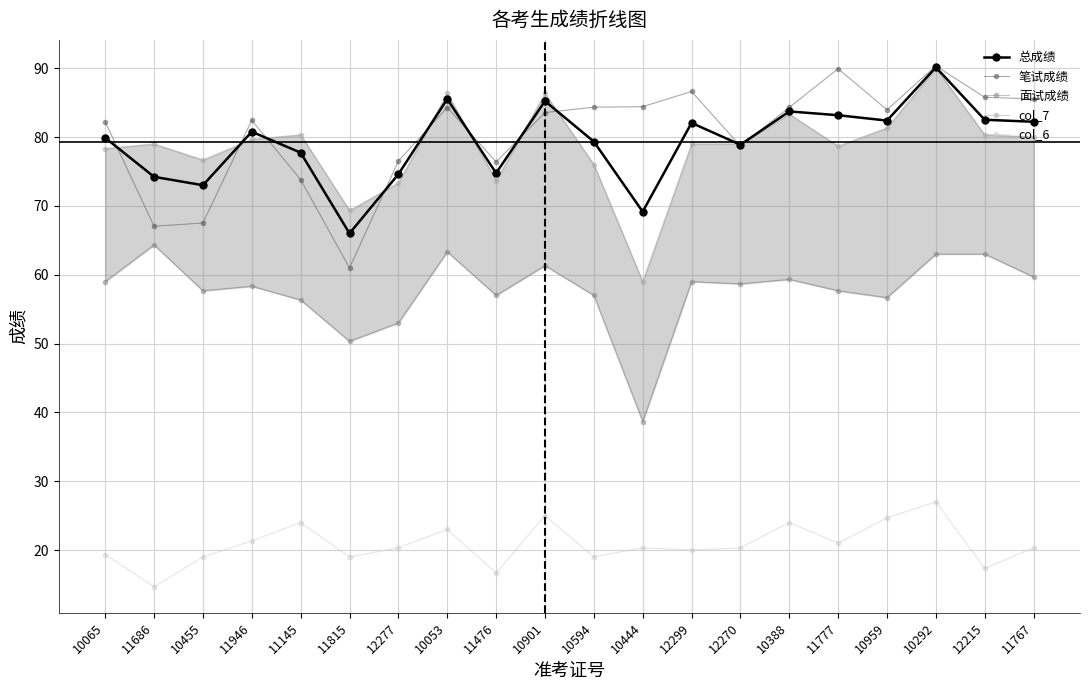

At which category is the sum across all series the highest?

10292